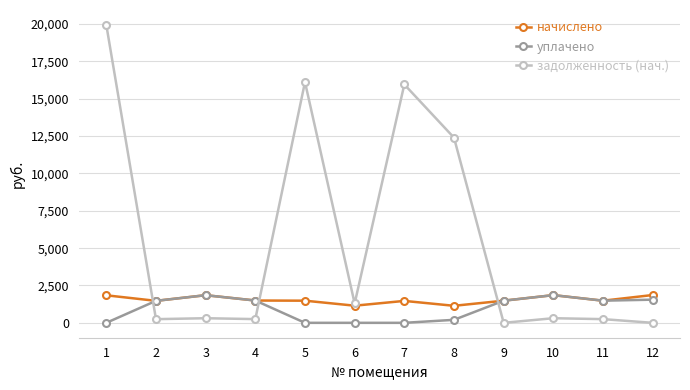

What is the highest value of the начислено series?

1861.1